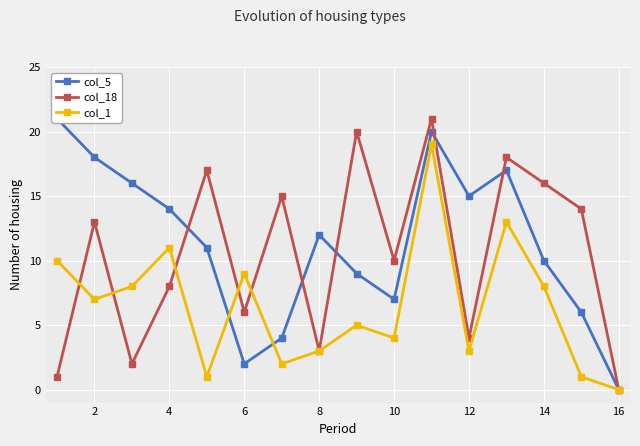

What is the label of the 2nd point from the left?

2